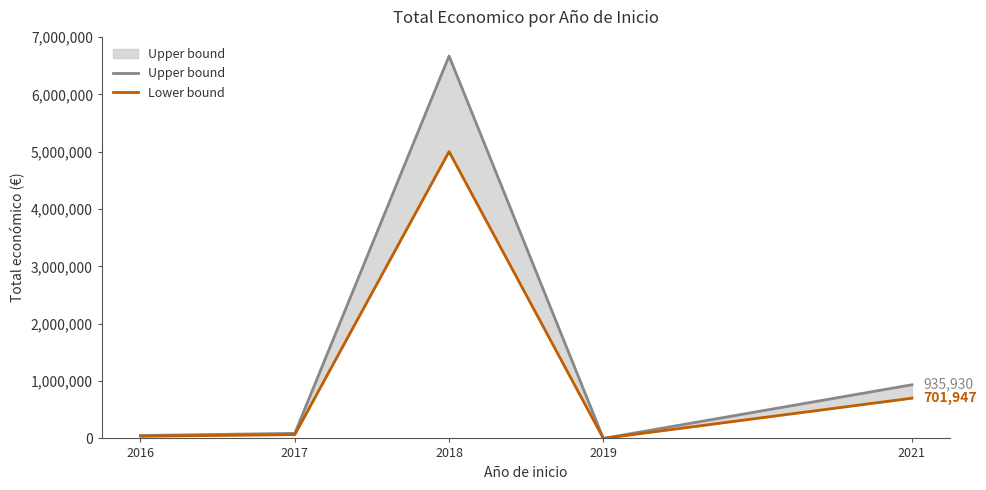

Where is Upper bound nearest to the value 3335396?

2021